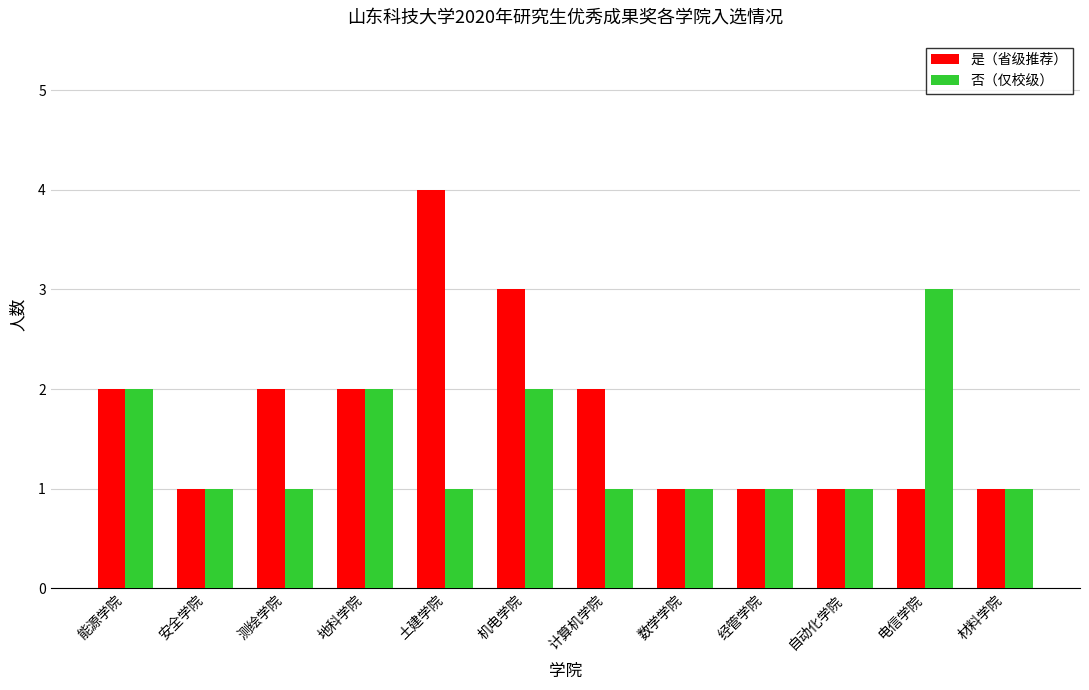

Reading right to left, what are all the values shown in this chart?

是（省级推荐）: 材料学院=1	电信学院=1	自动化学院=1	经管学院=1	数学学院=1	计算机学院=2	机电学院=3	土建学院=4	地科学院=2	测绘学院=2	安全学院=1	能源学院=2
否（仅校级）: 材料学院=1	电信学院=3	自动化学院=1	经管学院=1	数学学院=1	计算机学院=1	机电学院=2	土建学院=1	地科学院=2	测绘学院=1	安全学院=1	能源学院=2